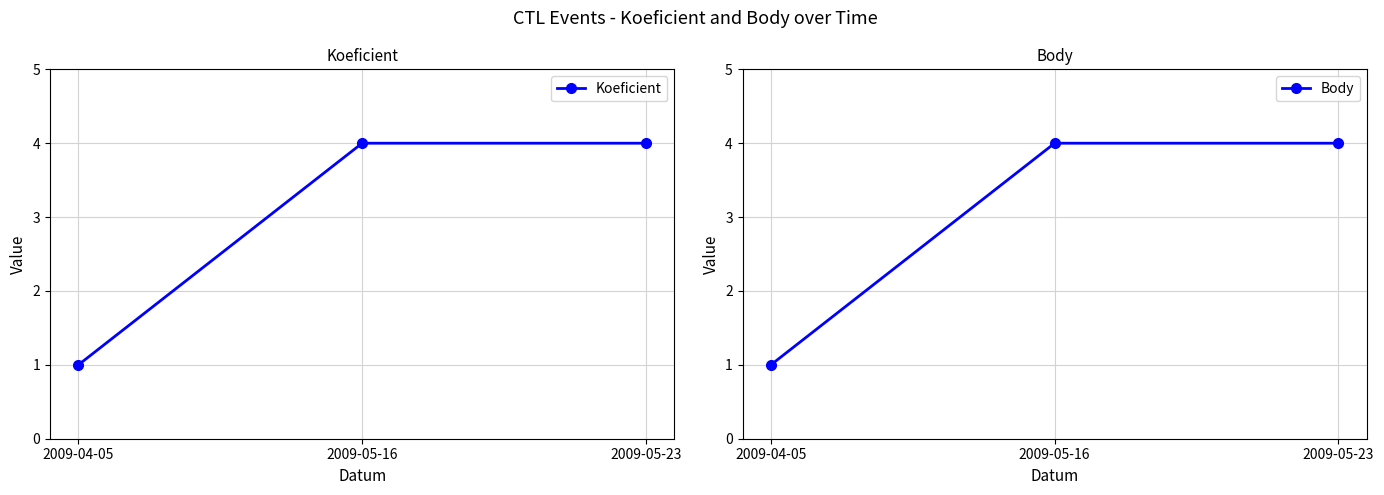

What are all the series names shown in the legend?

Koeficient, Body